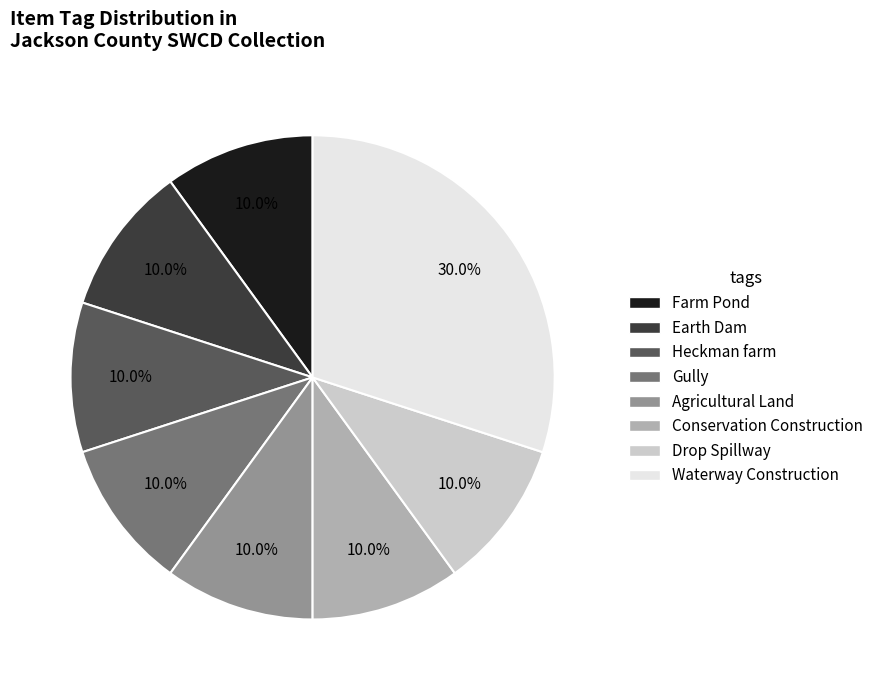

What percentage is the Earth Dam slice, to the nearest percent?

10%